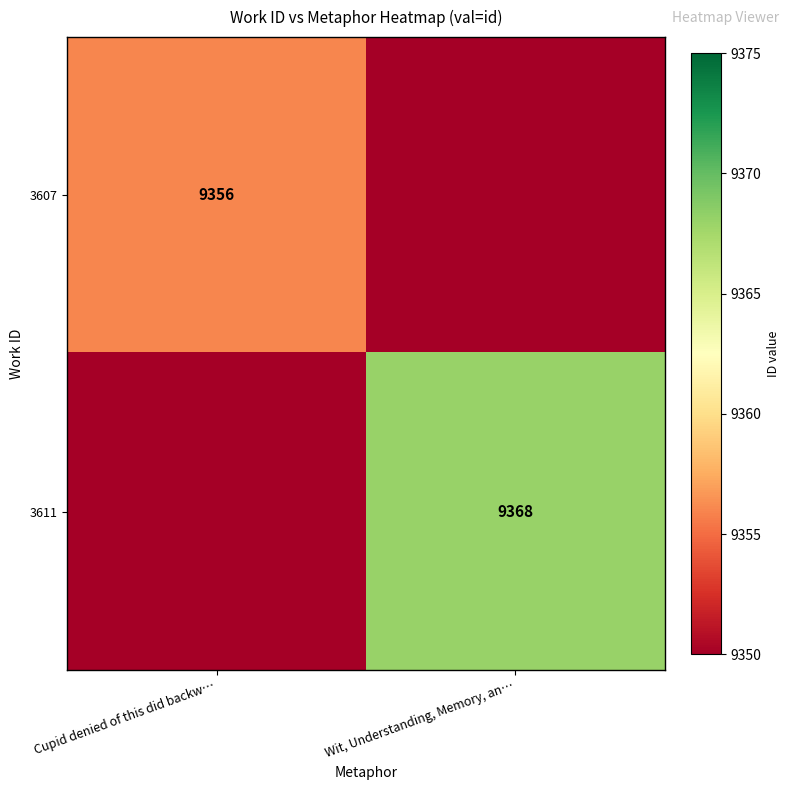

The 3611 series shows 9368 at Wit, Understanding, Memory, an…. True or false?

True